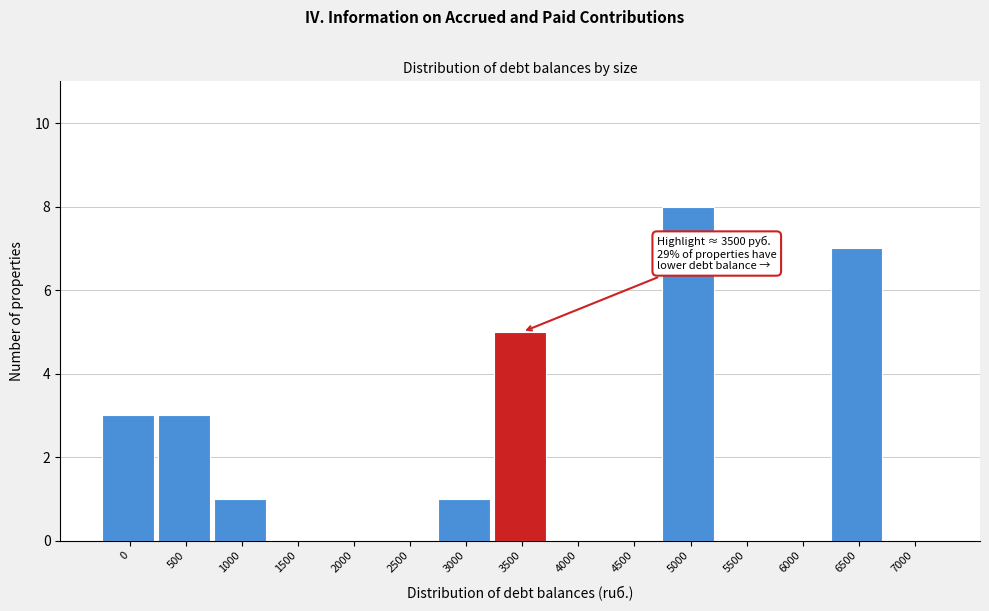

Reading left to right, transcribe all the data shown in this chart.

0=3	500=3	1000=1	1500=0	2000=0	2500=0	3000=1	3500=5	4000=0	4500=0	5000=8	5500=0	6000=0	6500=7	7000=0